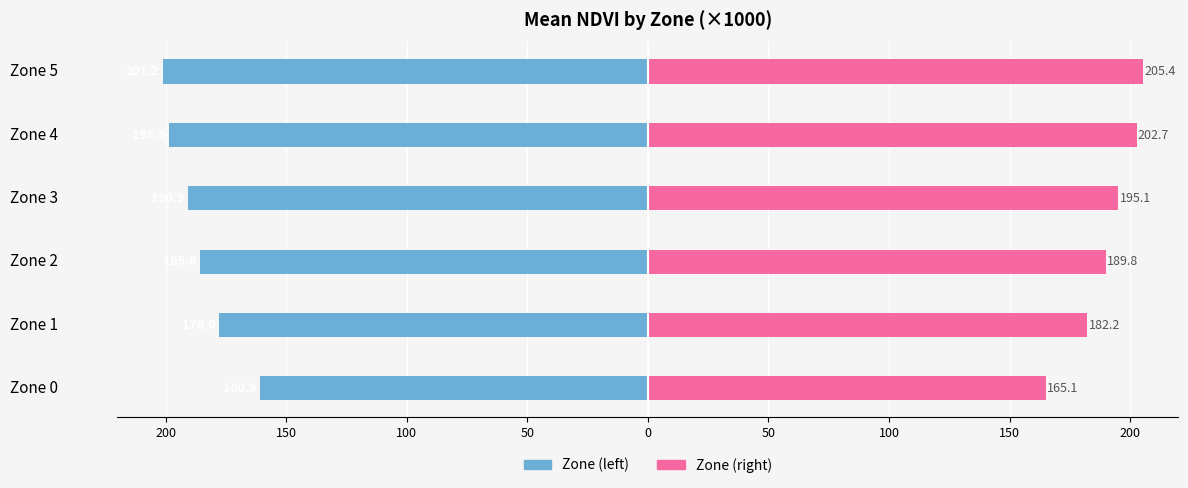

Which series has the largest range (max minus min)?

Mean NDVI ×1000 (right)